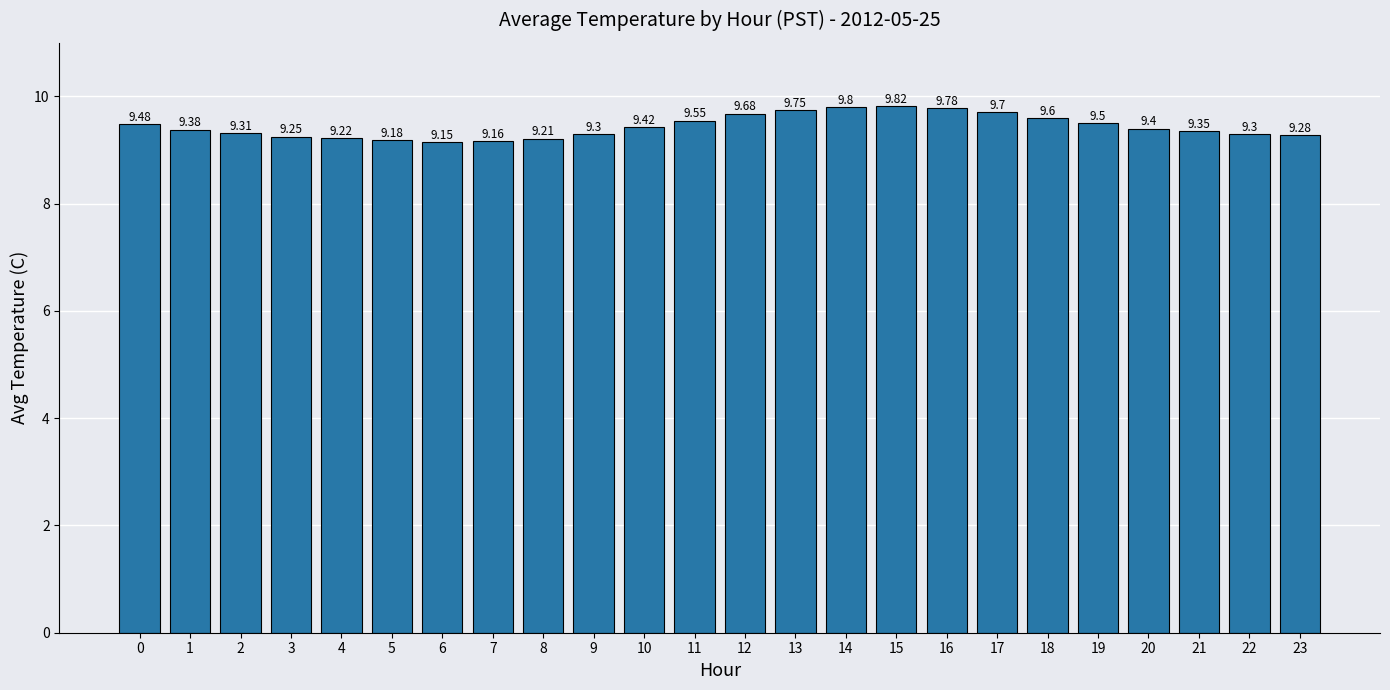

At which category does the chart reach its peak across all series?

15